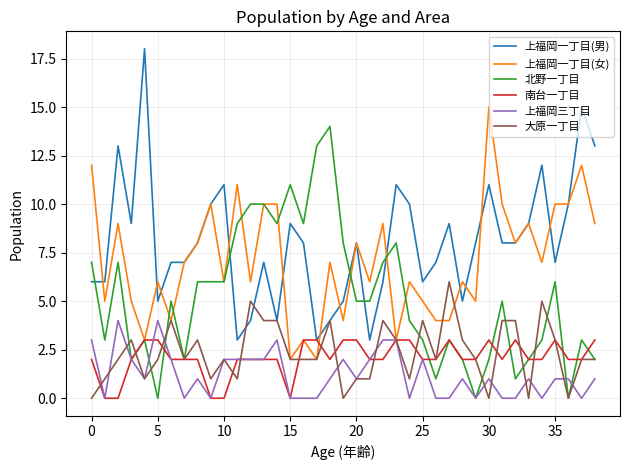

What are all the series names shown in the legend?

上福岡一丁目(男), 上福岡一丁目(女), 北野一丁目, 南台一丁目, 上福岡三丁目, 大原一丁目